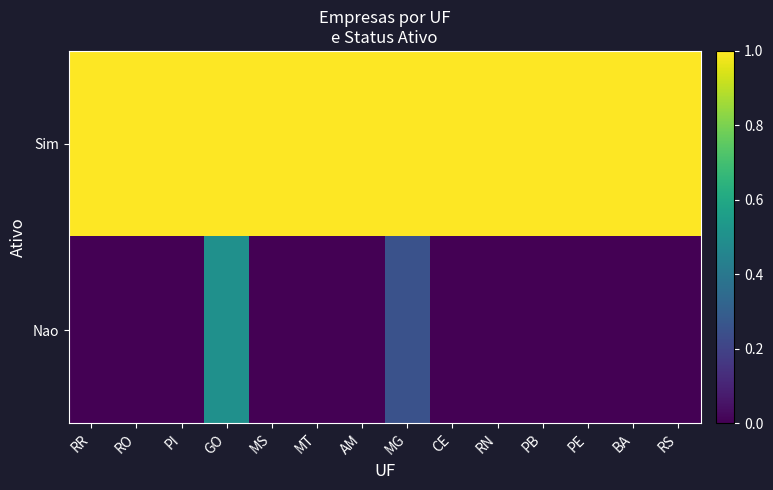

At PE, list the series in order from largest to smallest.

Sim, Nao